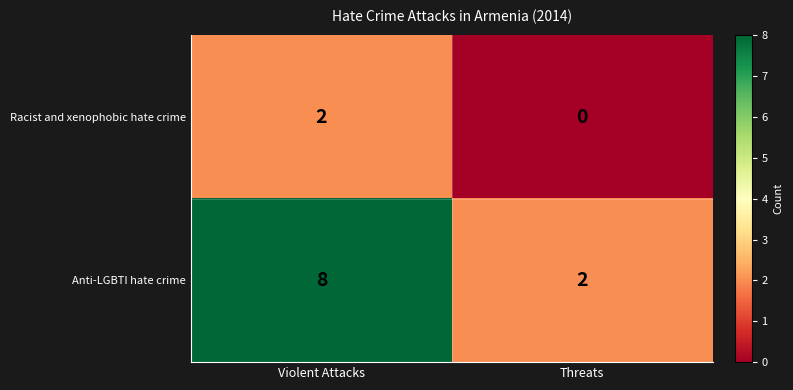

What is the maximum value for Anti-LGBTI hate crime?

8